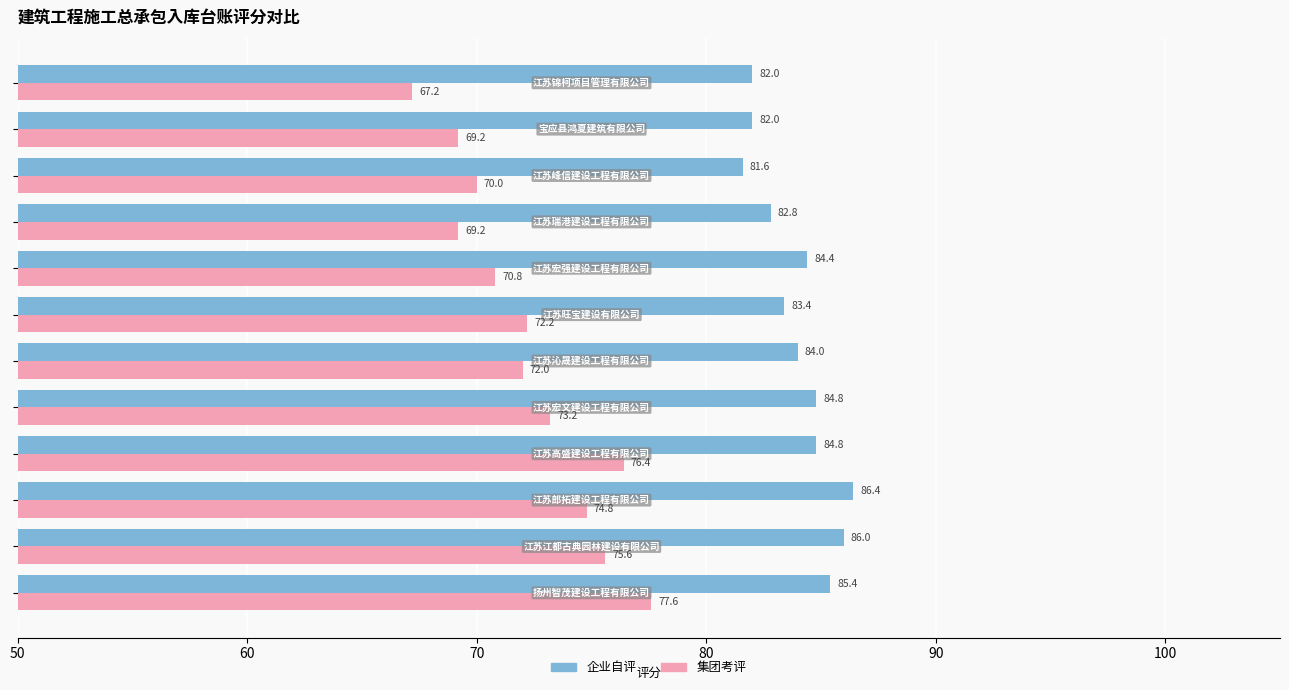

Which series has the largest total across all categories?

企业自评